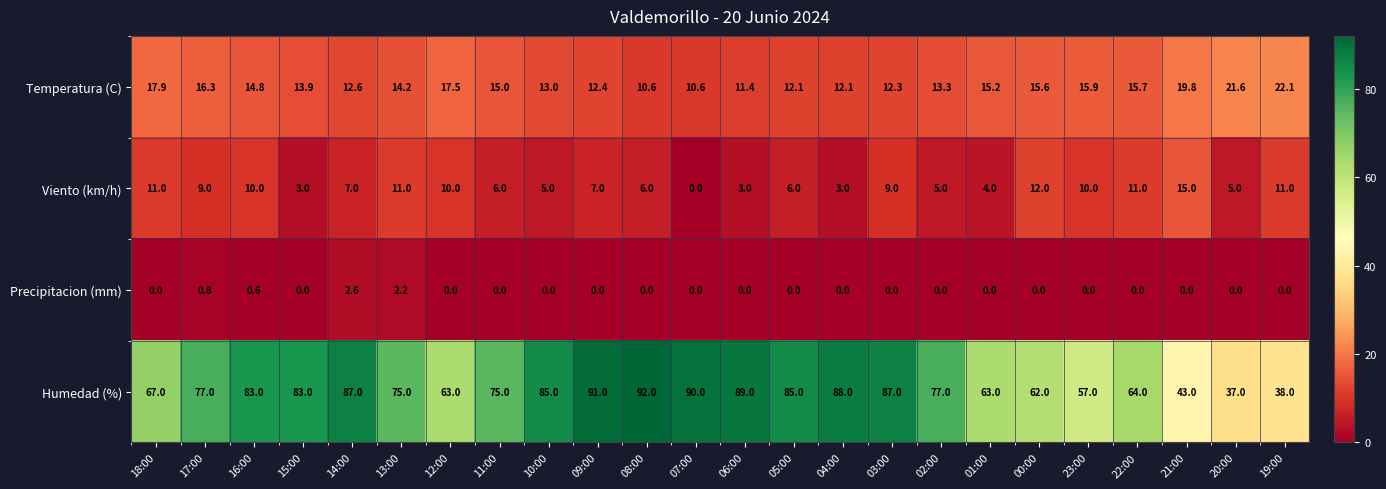

At how many categories does at least one series exceed 44?

21